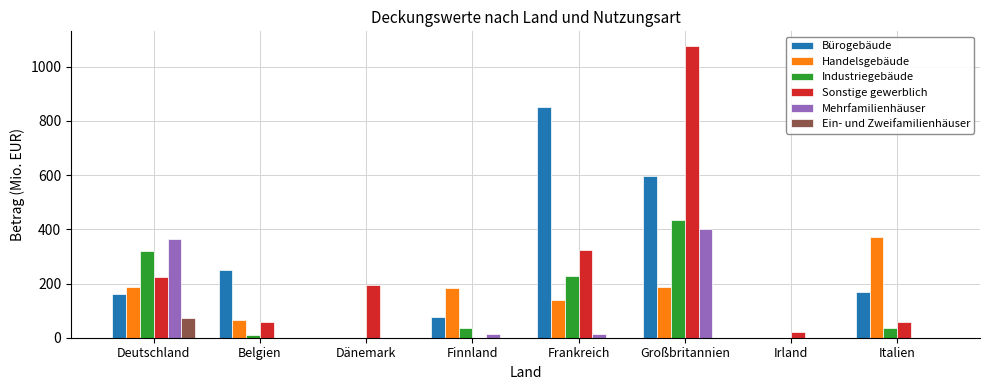

Between Deutschland and Finnland, which series saw the biggest shift?

Mehrfamilienhäuser